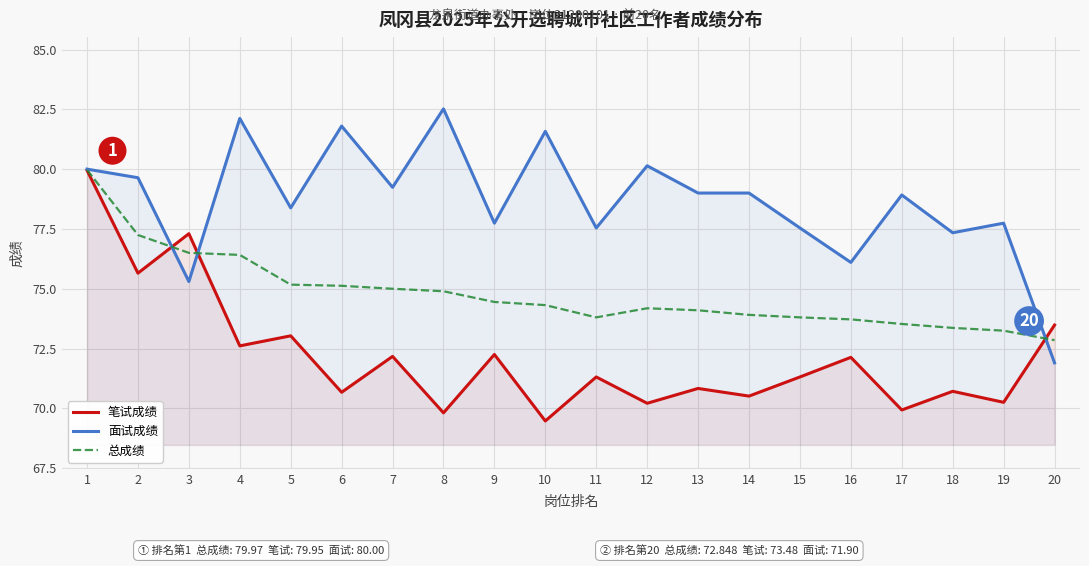

Where is 总成绩 nearest to the value 76?

4